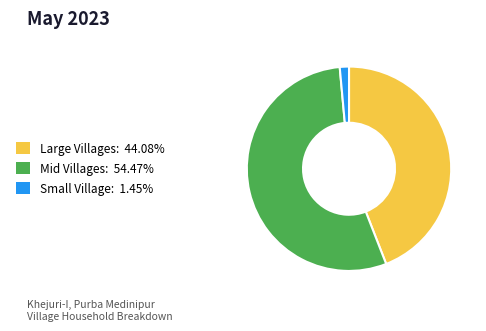

Does any single category account for the majority?

Yes